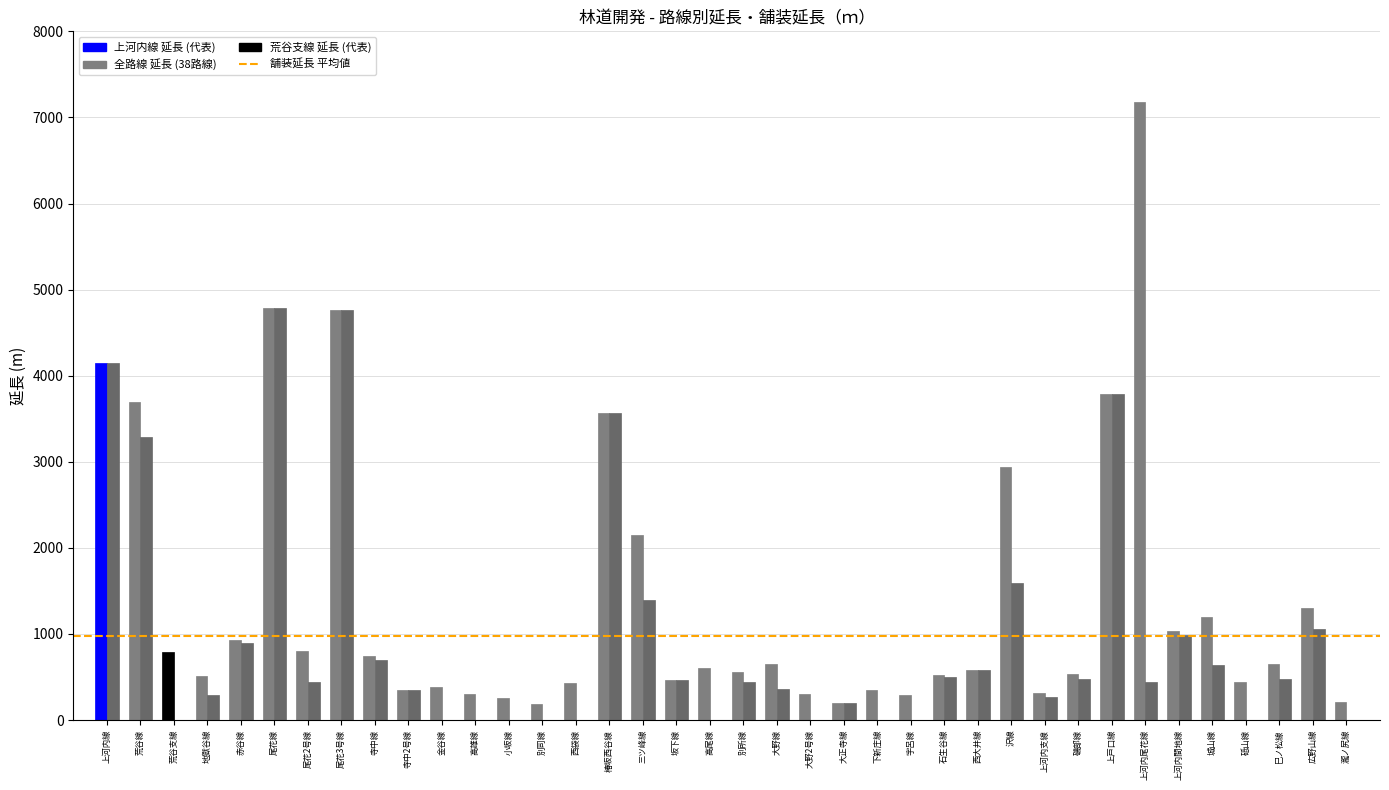

How many categories are shown in the chart?

38